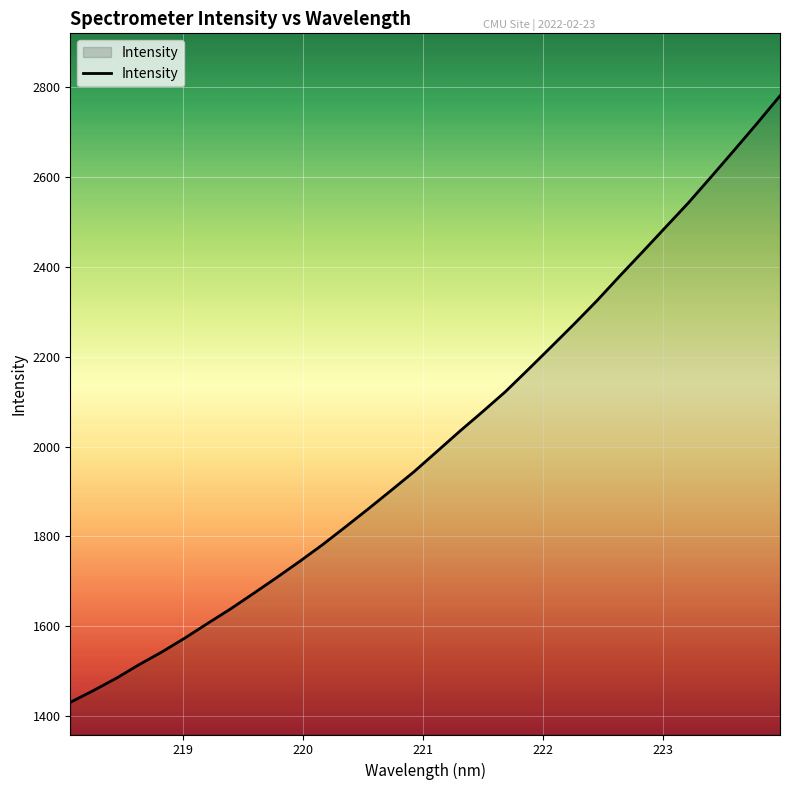

What is the greatest value displayed?

2780.8